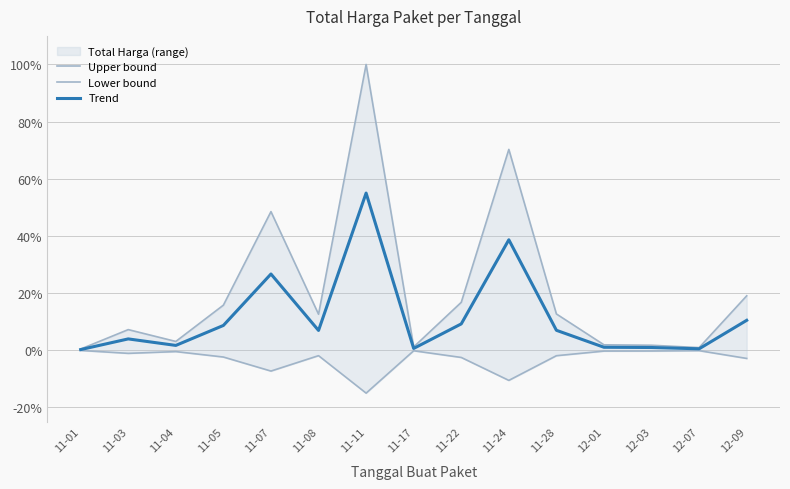

Rank the series at 11-05 from lowest to highest value.

Lower bound, Trend, Upper bound